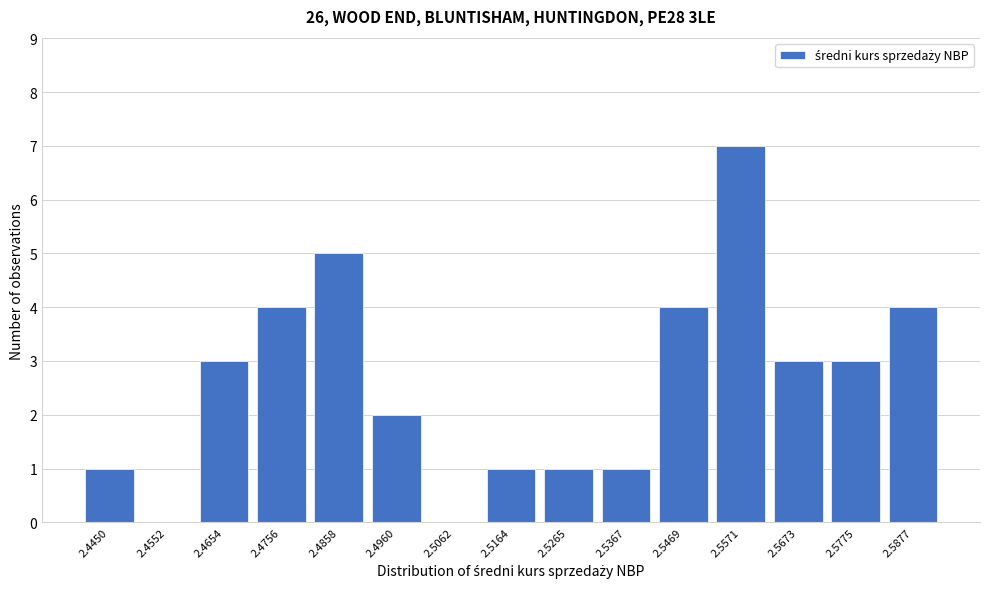

Reading right to left, extract all data points from this chart.

2.5877=4	2.5775=3	2.5673=3	2.5571=7	2.5469=4	2.5367=1	2.5265=1	2.5164=1	2.5062=0	2.4960=2	2.4858=5	2.4756=4	2.4654=3	2.4552=0	2.4450=1